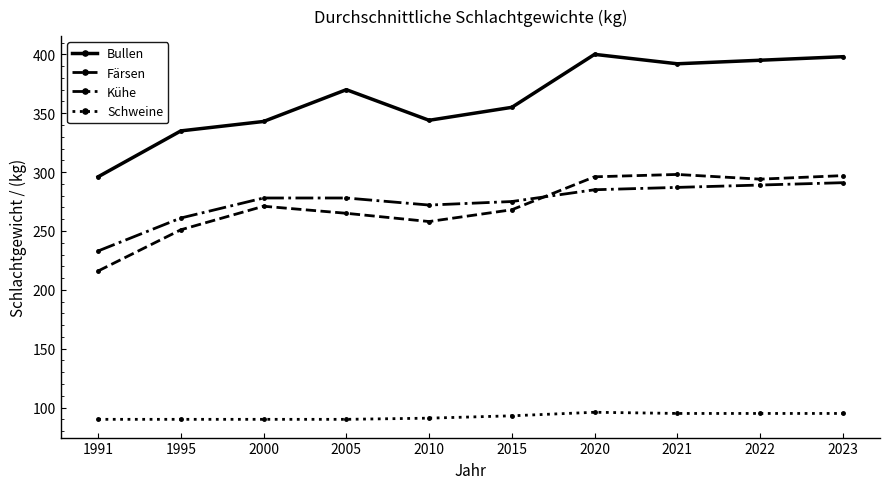

True or false: Schweine and Färsen intersect in this chart.

False